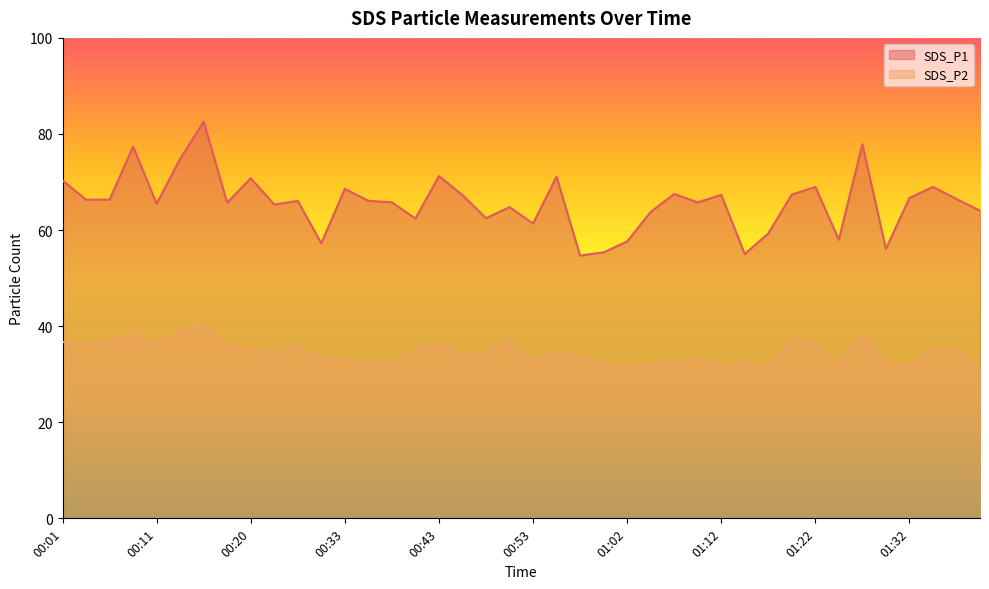

What is the value of the SDS_P1 point at the 17th from the left?

71.2